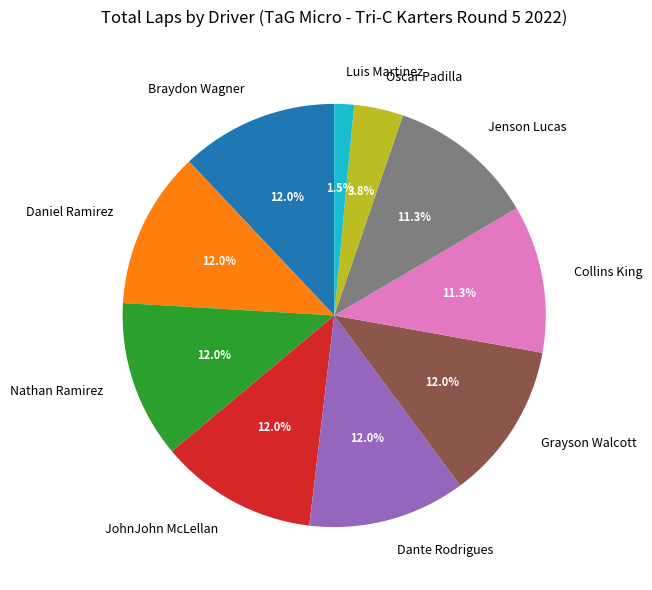

The Grayson Walcott slice represents 21% of the pie. True or false?

False